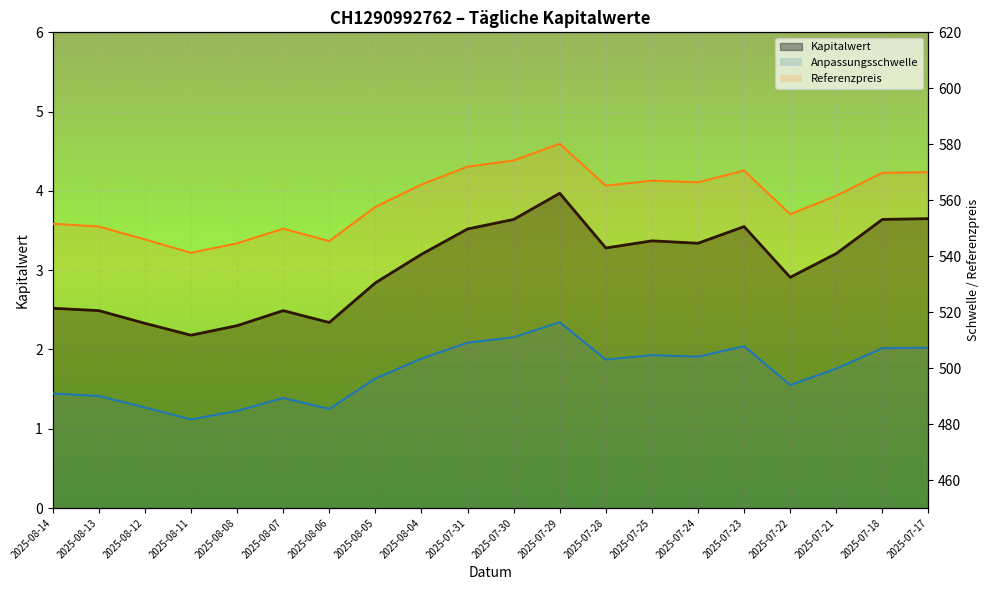

Which has a higher value, 2025-07-17 or 2025-08-06?

2025-07-17